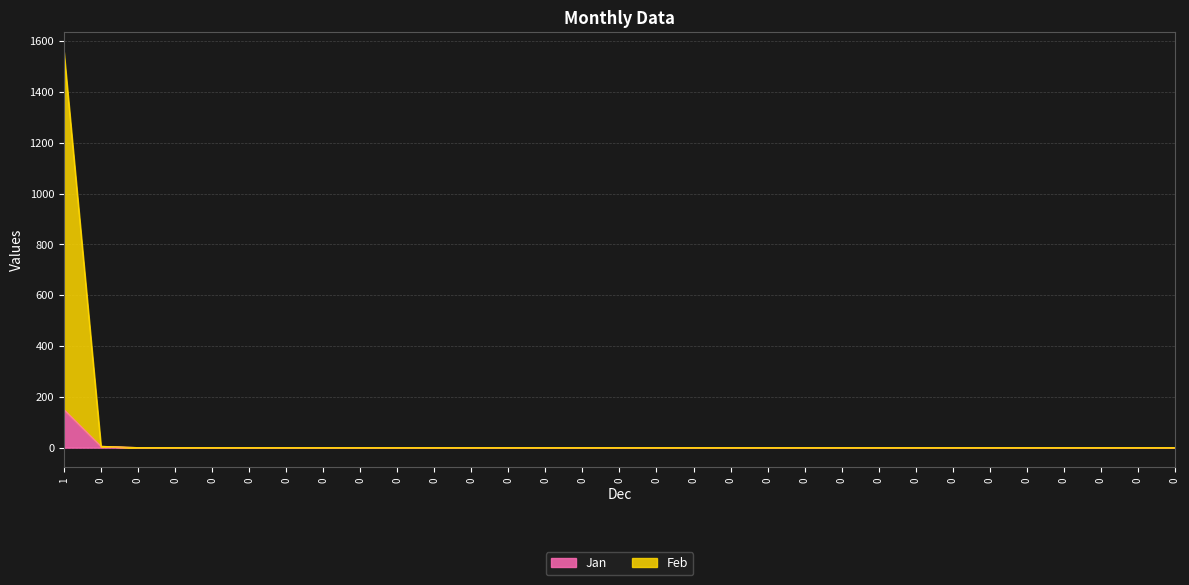

True or false: Jan has more than 2 points higher than both neighbors.

False